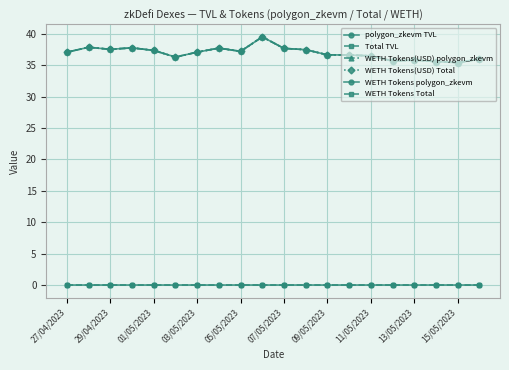

Is this an area chart (filled region under the line)?

No